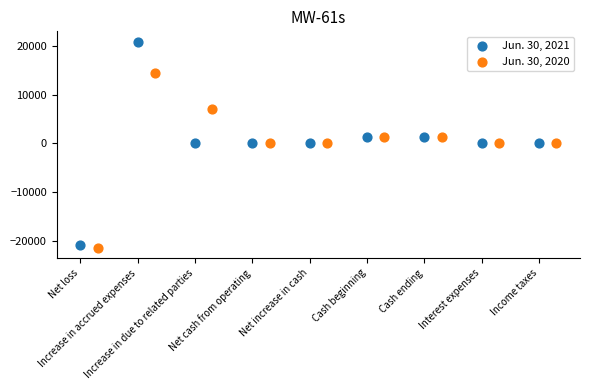

What are all the series names shown in the legend?

Jun. 30, 2021, Jun. 30, 2020